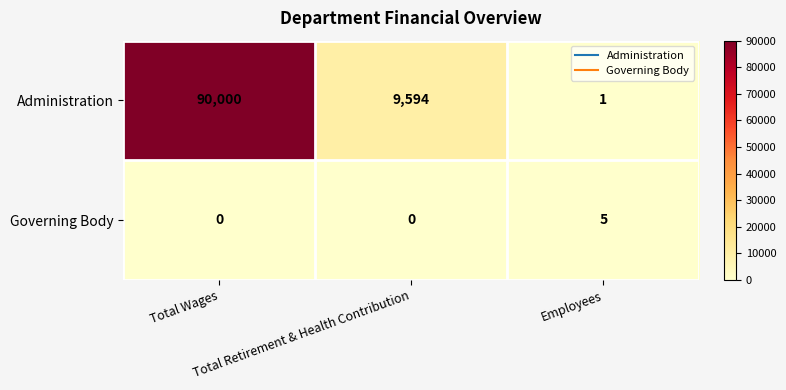

What is the maximum value shown in the chart?

90000